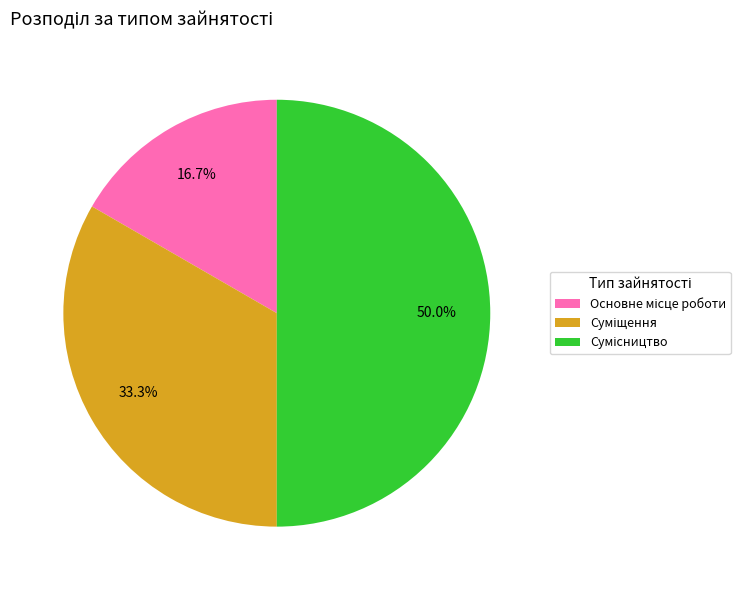

What is the ratio of the value at Основне місце роботи to the value at Суміщення?

0.5